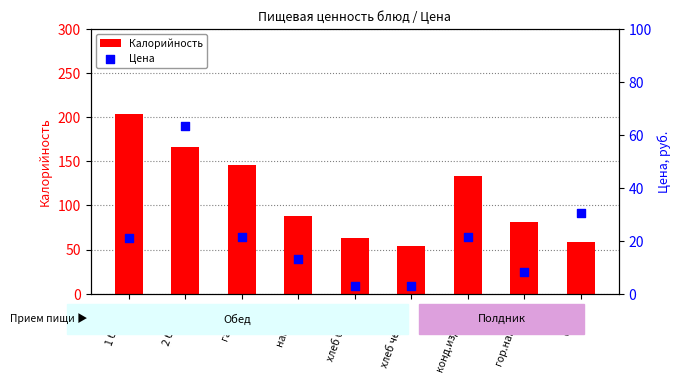

Is the value of Цена at 1 блюдо greater than the value of Калорийность at 2 блюдо?

No